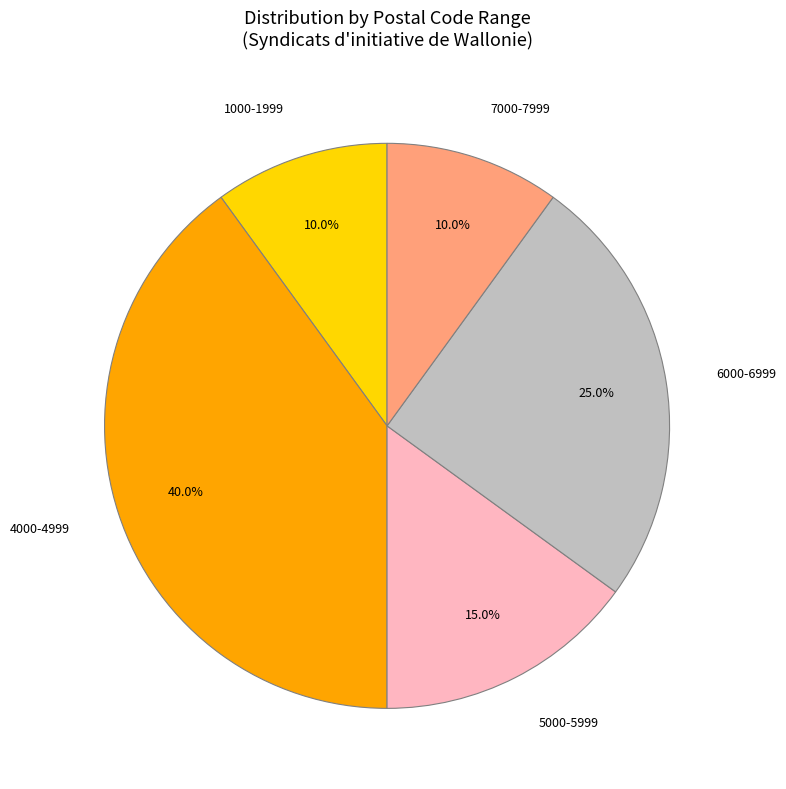

How many segments does this pie chart have?

5